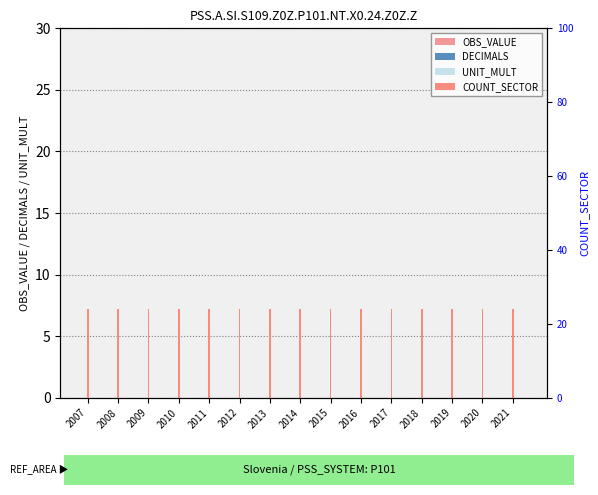

Reading right to left, transcribe all the data shown in this chart.

OBS_VALUE: 2021=0	2020=0	2019=0	2018=0	2017=0	2016=0	2015=0	2014=0	2013=0	2012=0	2011=0	2010=0	2009=0	2008=0	2007=0
DECIMALS: 2021=0	2020=0	2019=0	2018=0	2017=0	2016=0	2015=0	2014=0	2013=0	2012=0	2011=0	2010=0	2009=0	2008=0	2007=0
UNIT_MULT: 2021=0	2020=0	2019=0	2018=0	2017=0	2016=0	2015=0	2014=0	2013=0	2012=0	2011=0	2010=0	2009=0	2008=0	2007=0
COUNT_SECTOR: 2021=24	2020=24	2019=24	2018=24	2017=24	2016=24	2015=24	2014=24	2013=24	2012=24	2011=24	2010=24	2009=24	2008=24	2007=24